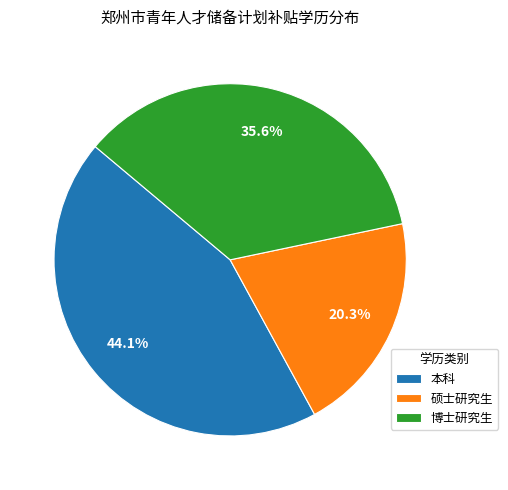

Combined, what portion of the pie is 博士研究生 and 本科?

79.7%